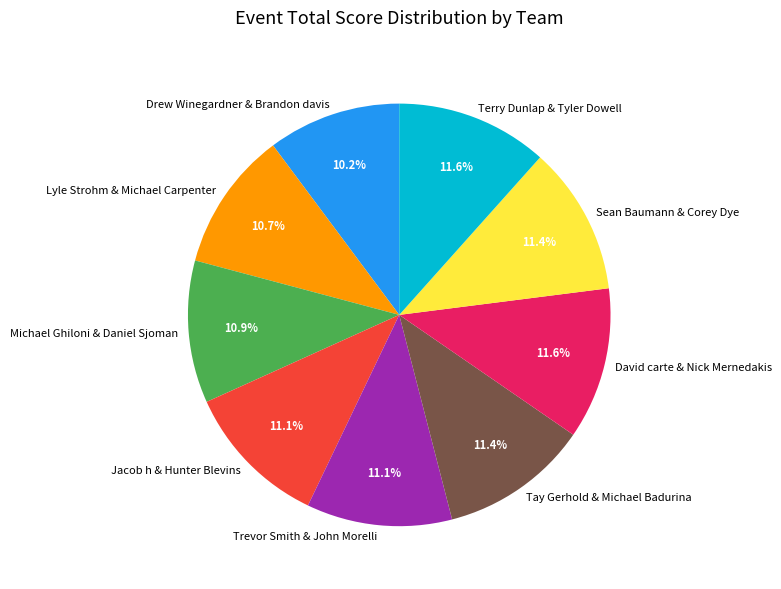

What is the ratio of the value at Drew Winegardner & Brandon davis to the value at David carte & Nick Mernedakis?

0.9